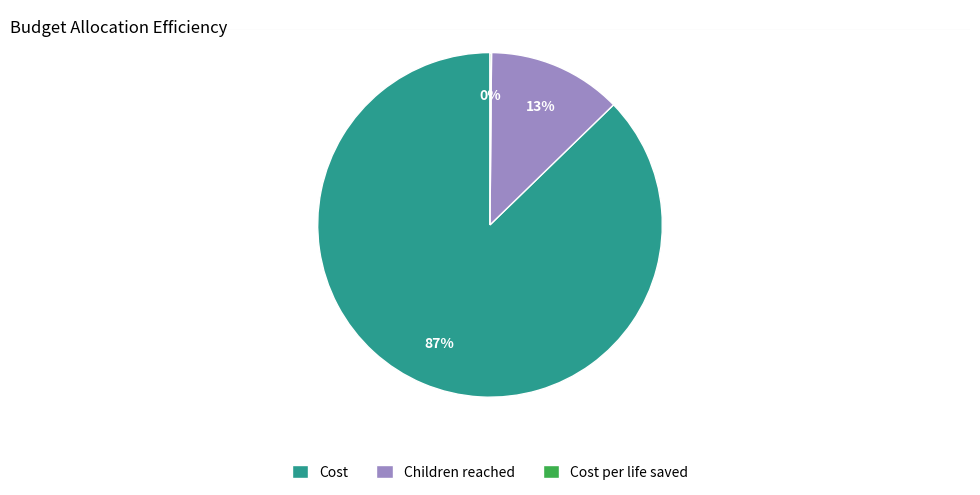

The Cost slice represents 87% of the pie. True or false?

True